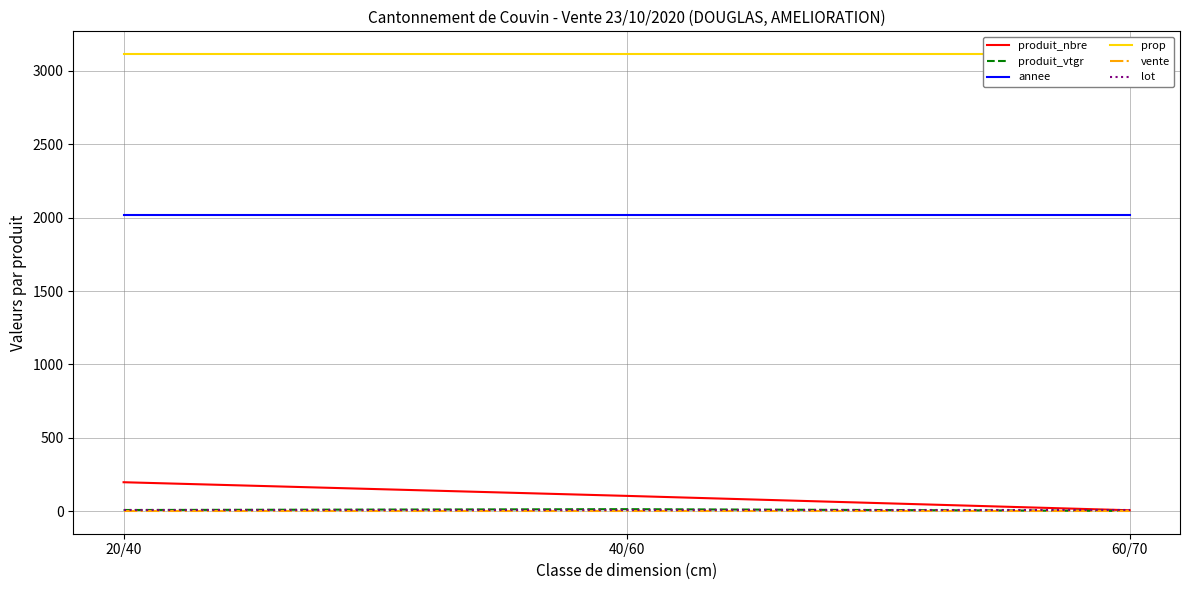

What is the value of the produit_nbre point at the 1st from the left?

197.0